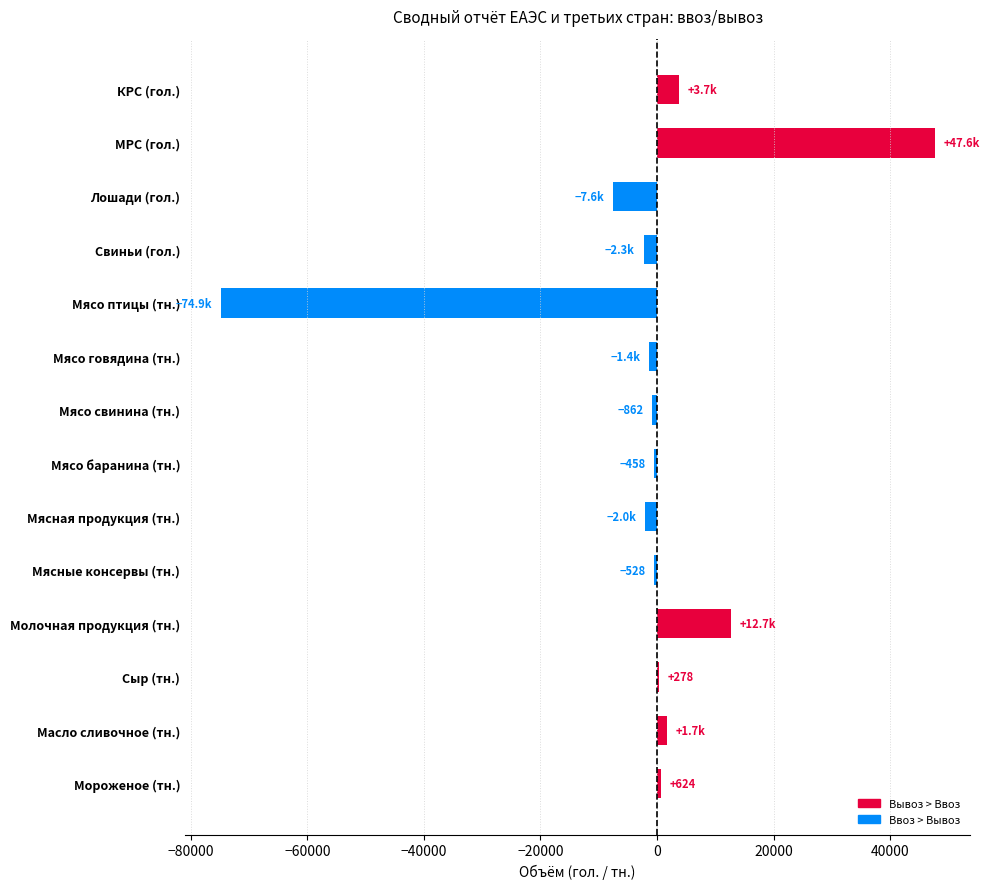

True or false: the data shows 47645.0 at МРС (гол.).

True